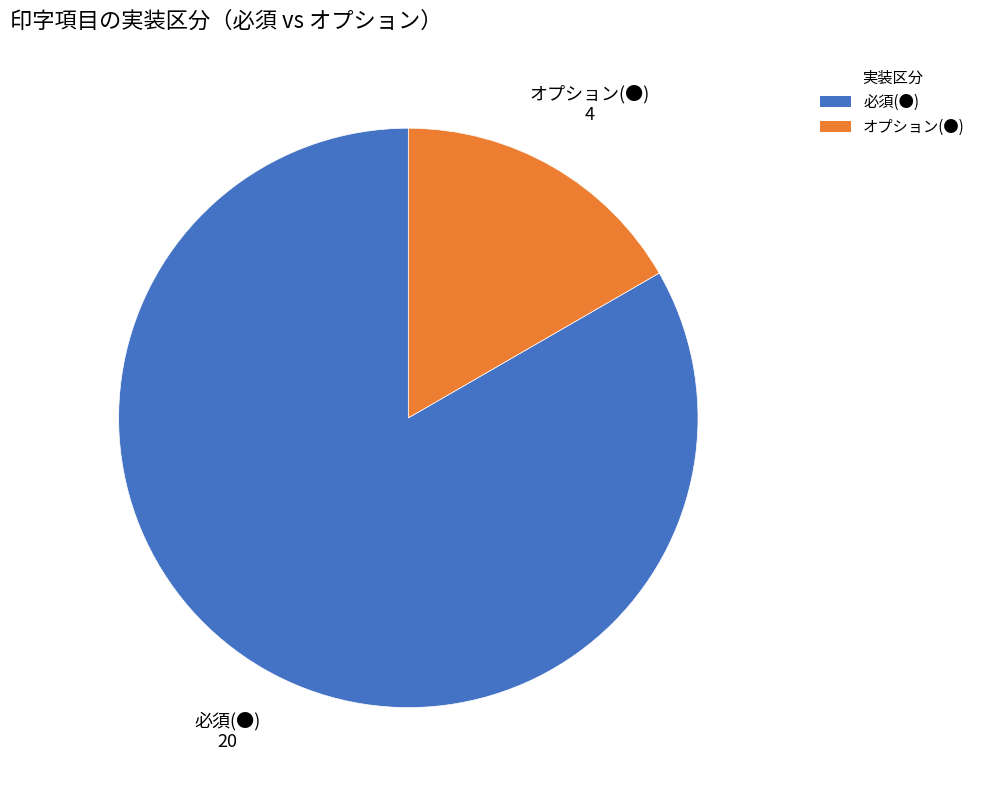

The オプション(●) slice represents 17% of the pie. True or false?

True